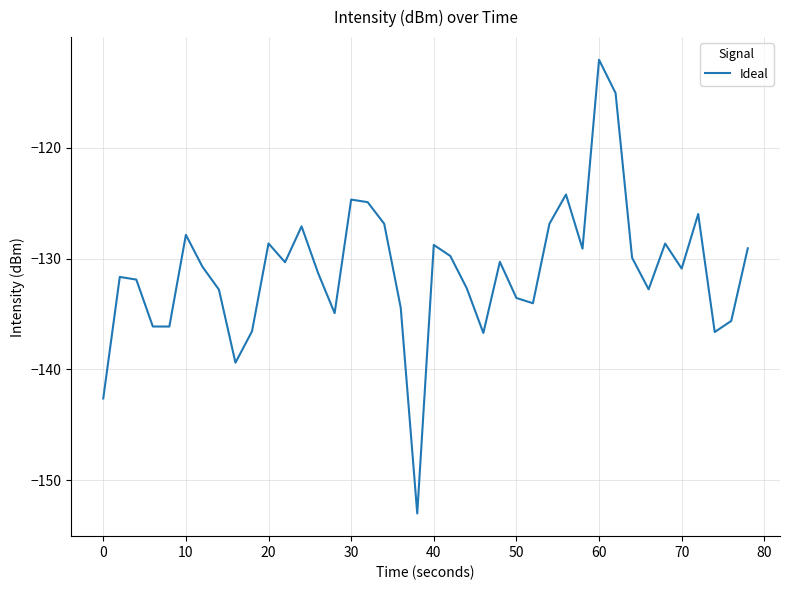

What is the average value?

-131.1